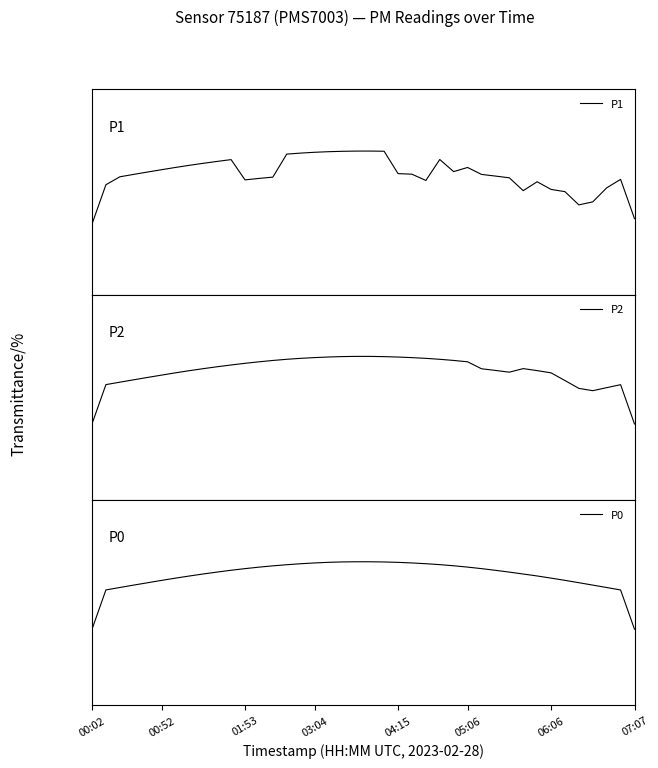

What is the total value across all series at 30?

184.1